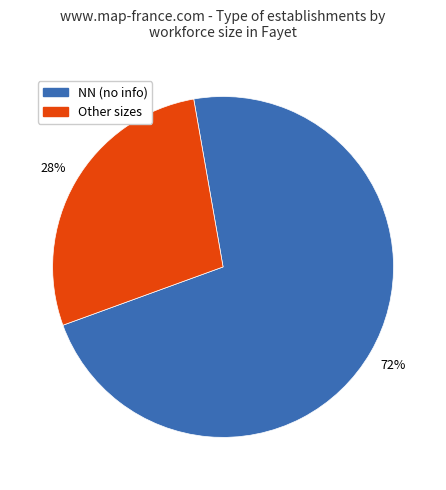

To the nearest percent, what portion does Other sizes represent?

28%